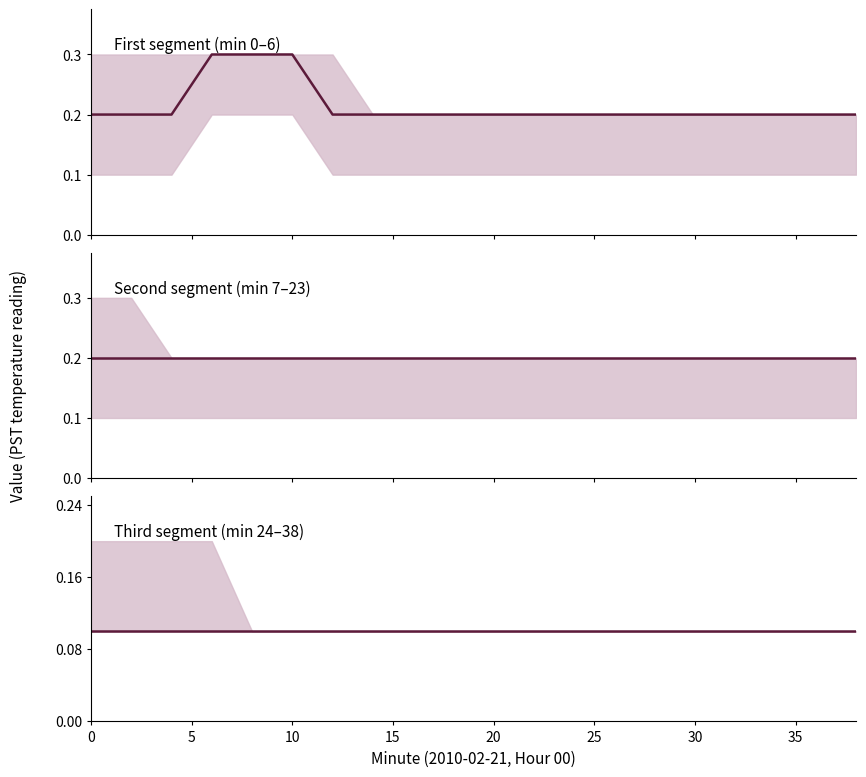

Which series has the largest total across all categories?

First segment (min 0–6)